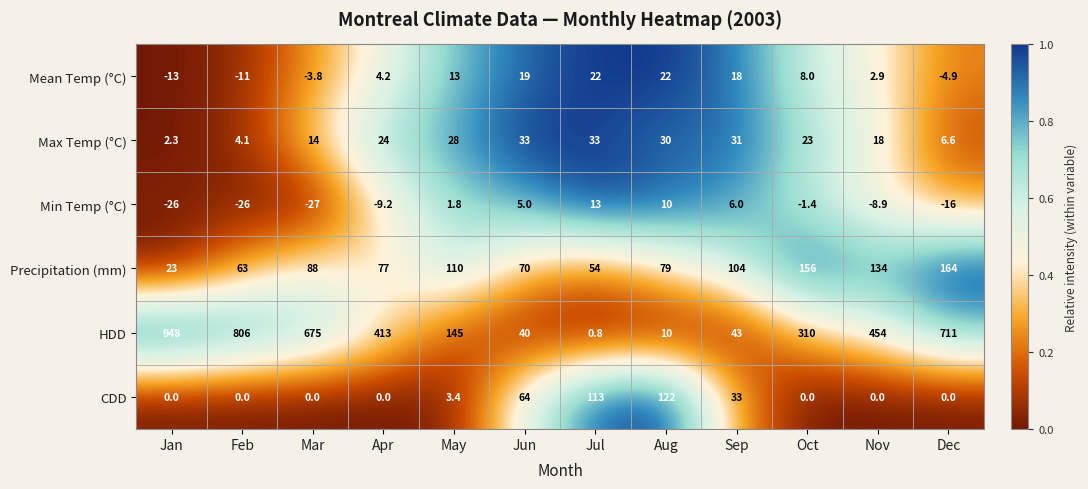

True or false: Mean Temp (°C) has a value of -1.1 at Dec.

False